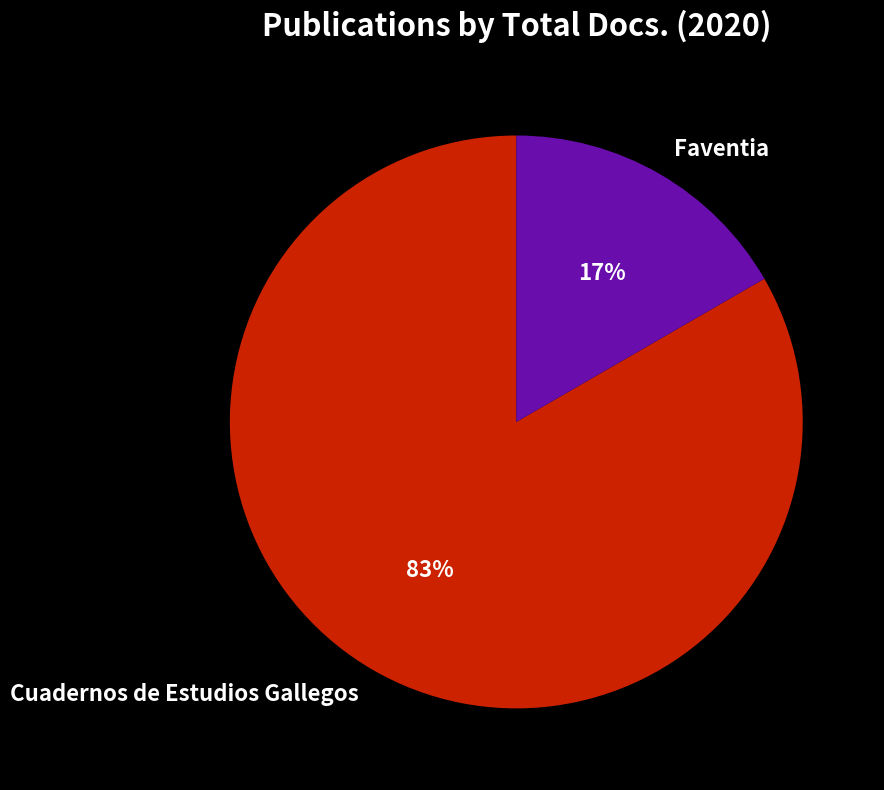

To the nearest percent, what percentage of the pie is Faventia?

17%